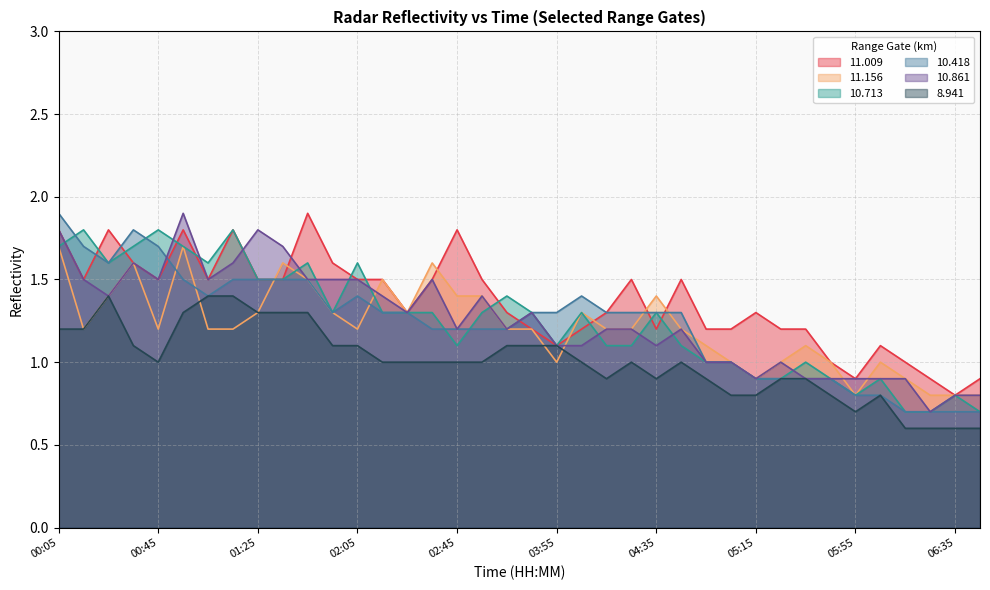

Which series has the largest total across all categories?

11.009